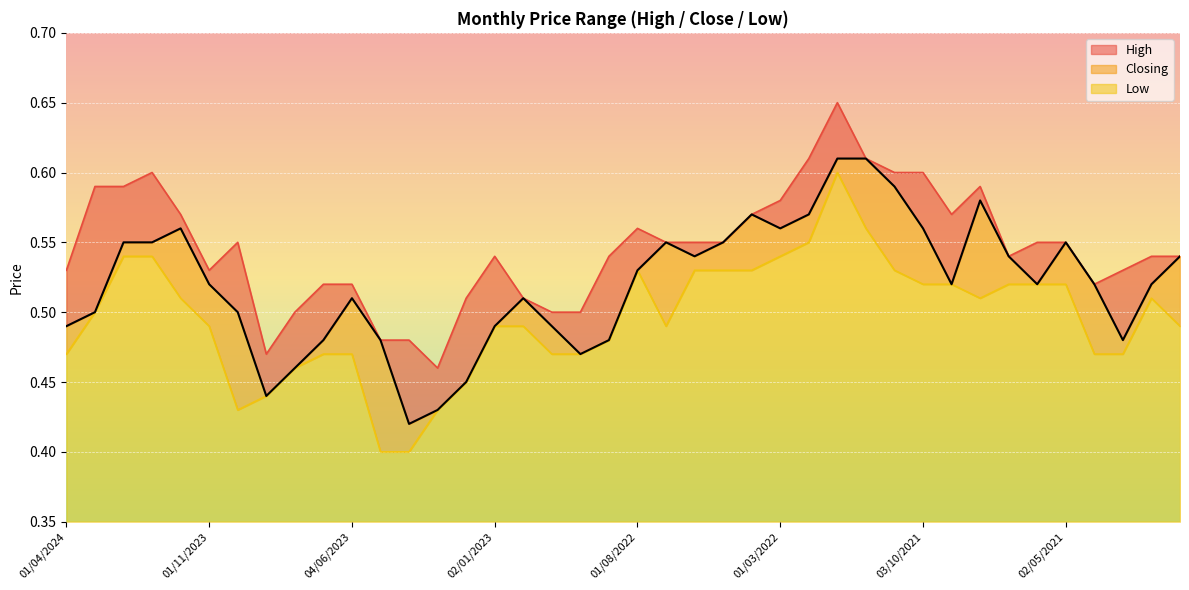

True or false: Low and Closing cross at least once.

False